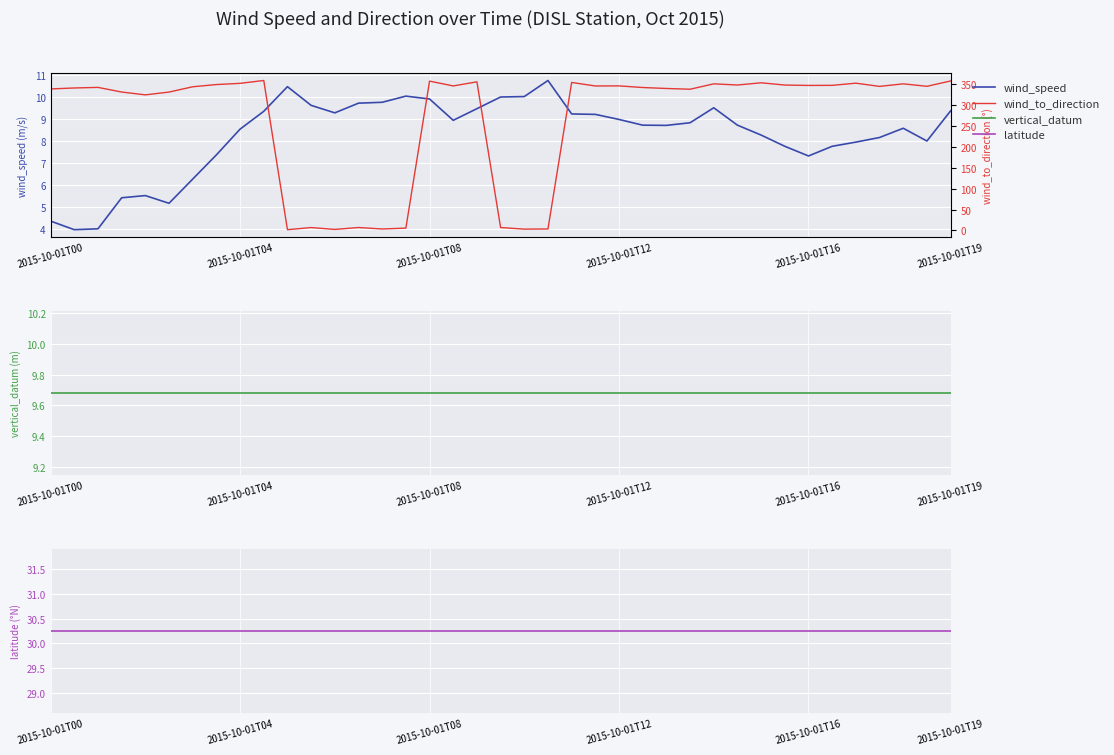

How many lines are shown in the chart?

4